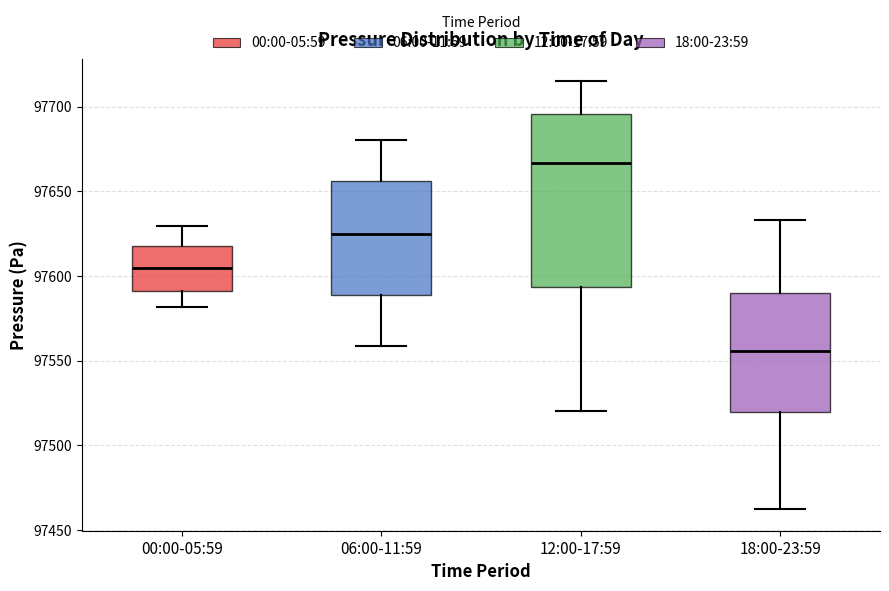

Which box has the lowest median line?

18:00-23:59